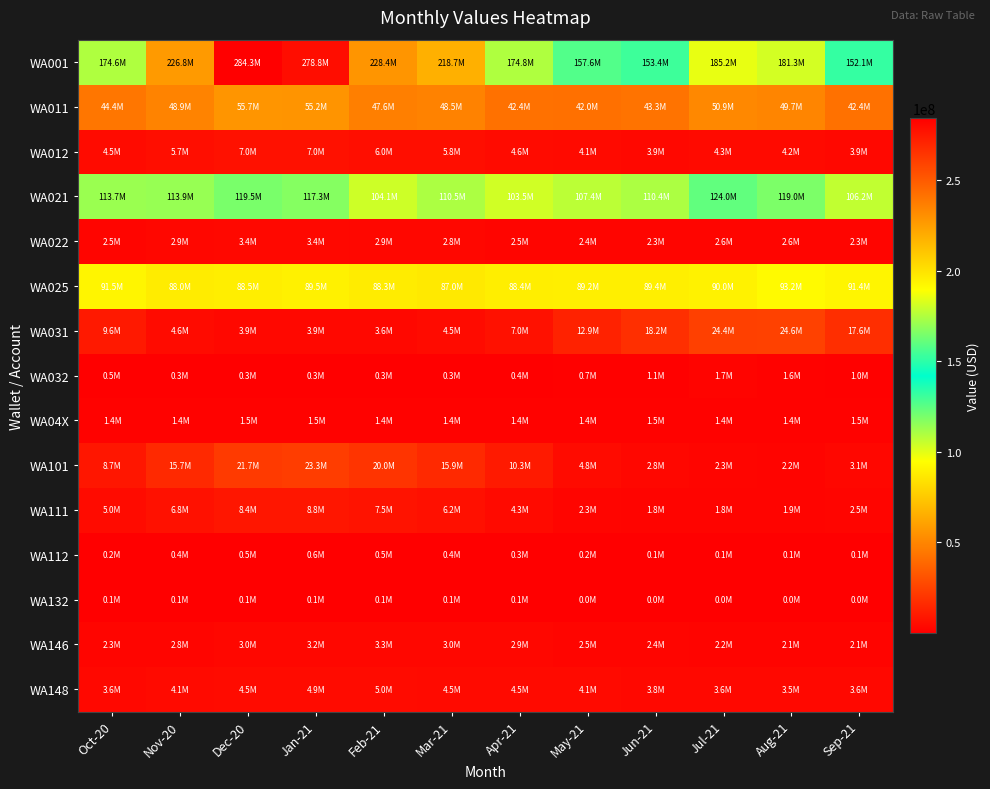

At which category does the chart reach its minimum across all series?

Aug-21